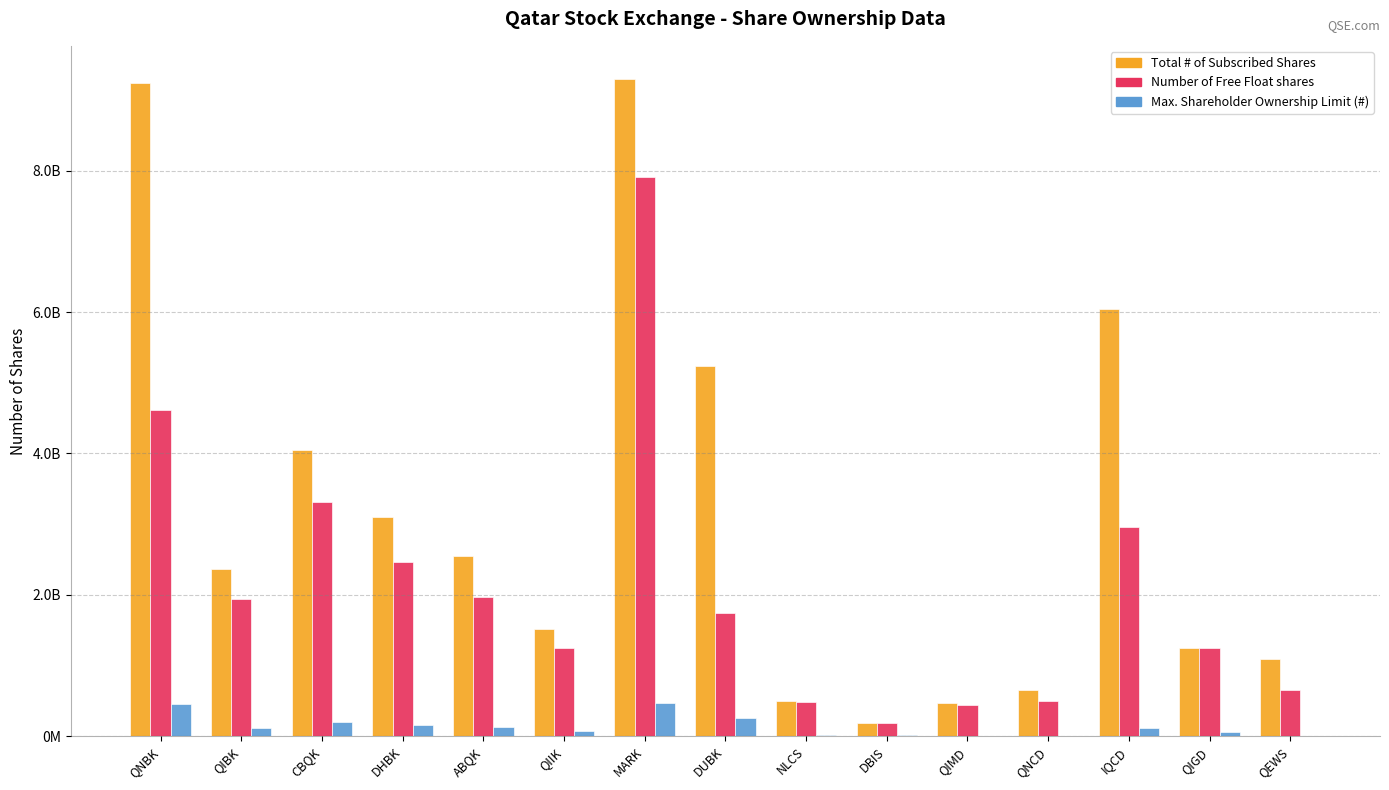

Does the chart contain stacked bars?

No